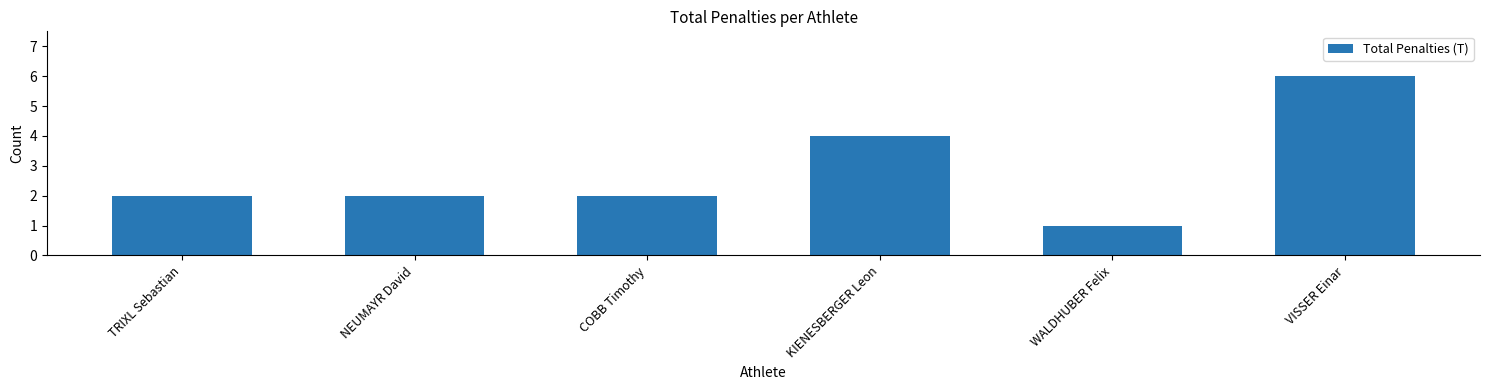

What is the maximum value shown in the chart?

6